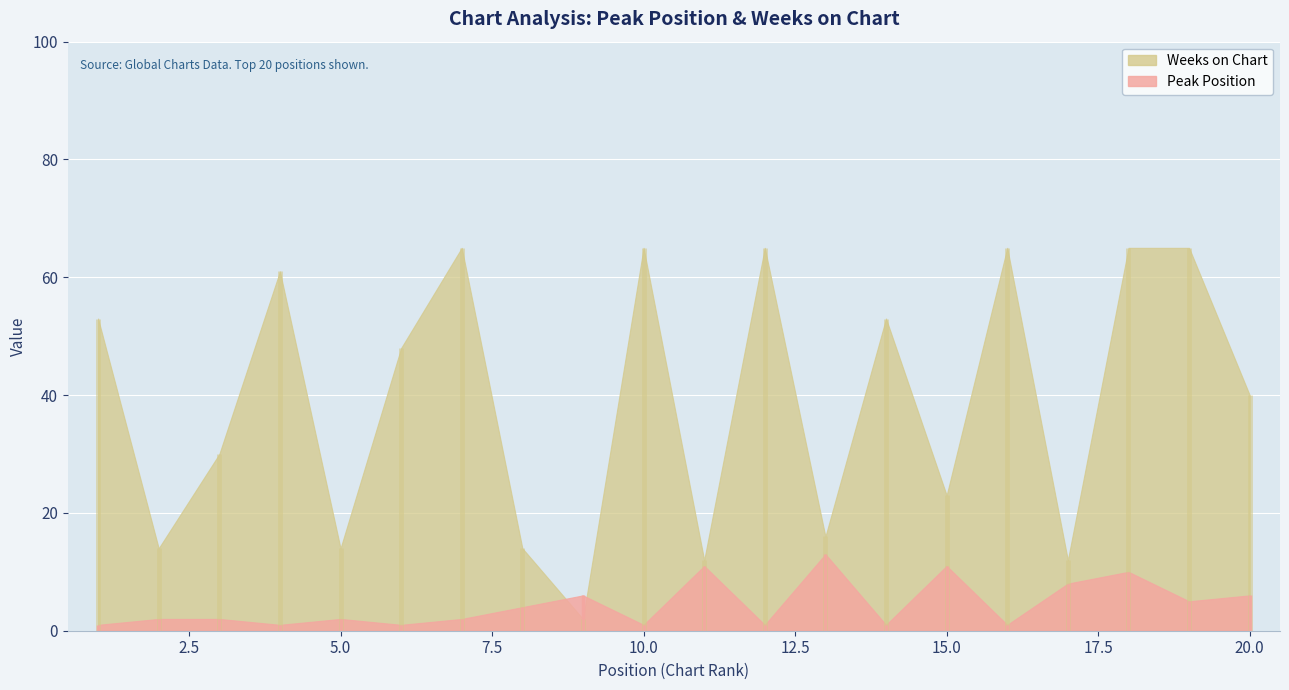

Which series ends up on top after the final intersection of Weeks on Chart and Peak Position?

Weeks on Chart